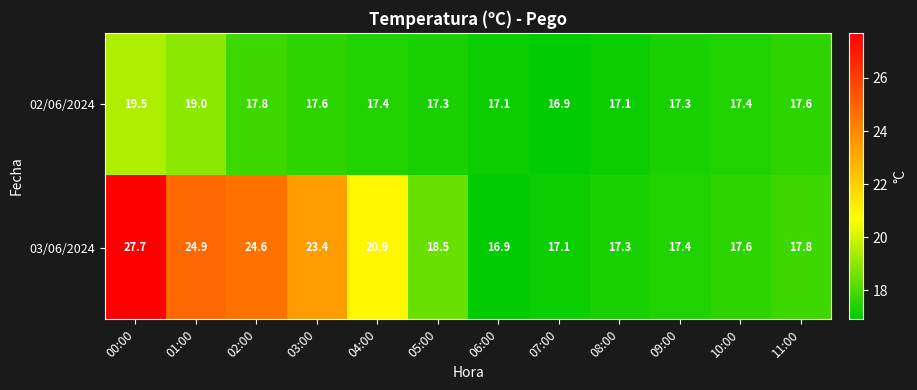

What is the sum of all 03/06/2024 values?

244.1